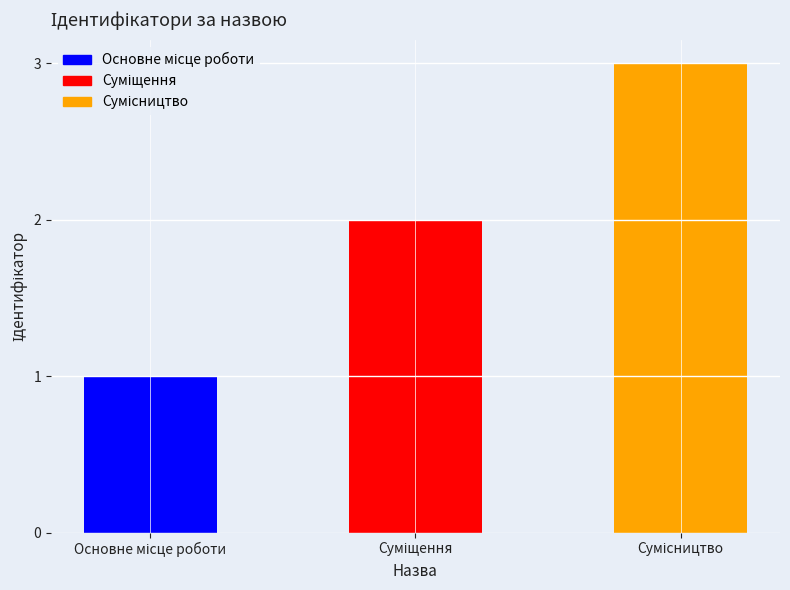

How many categories are shown in the chart?

3